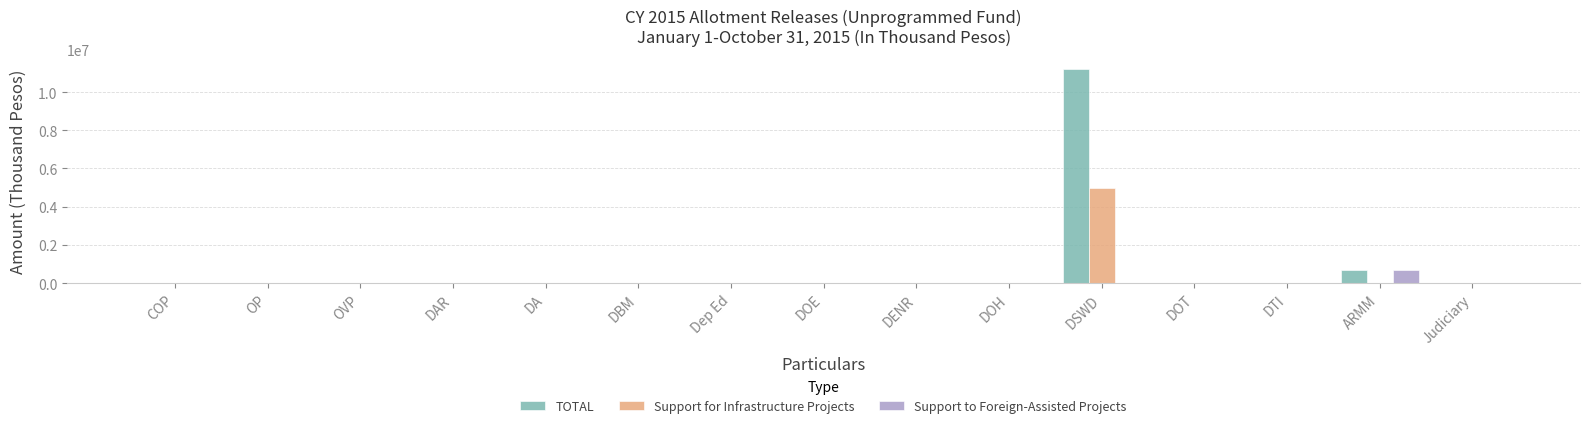

What is the difference between the Support to Foreign-Assisted Projects values at ARMM and DA?

702175